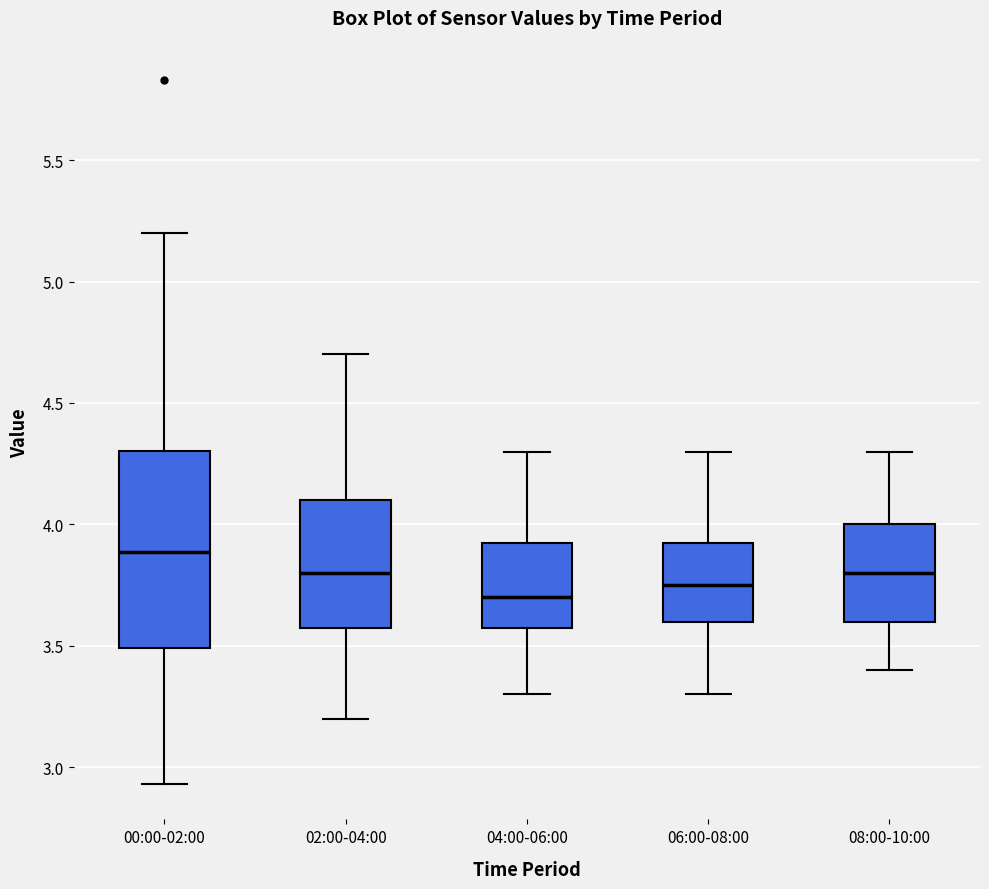

Reading left to right, read every box against the y-axis: the position of its median line, the range the box covers, and the ends of its whiskers. The values are not printed on the chart, so give them approximately, as read against the axis.

00:00-02:00: median 3.90, box 3.50 to 4.30, whiskers 2.95 to 5.20
02:00-04:00: median 3.80, box 3.60 to 4.10, whiskers 3.20 to 4.70
04:00-06:00: median 3.70, box 3.60 to 3.95, whiskers 3.30 to 4.30
06:00-08:00: median 3.75, box 3.60 to 3.95, whiskers 3.30 to 4.30
08:00-10:00: median 3.80, box 3.60 to 4.00, whiskers 3.40 to 4.30